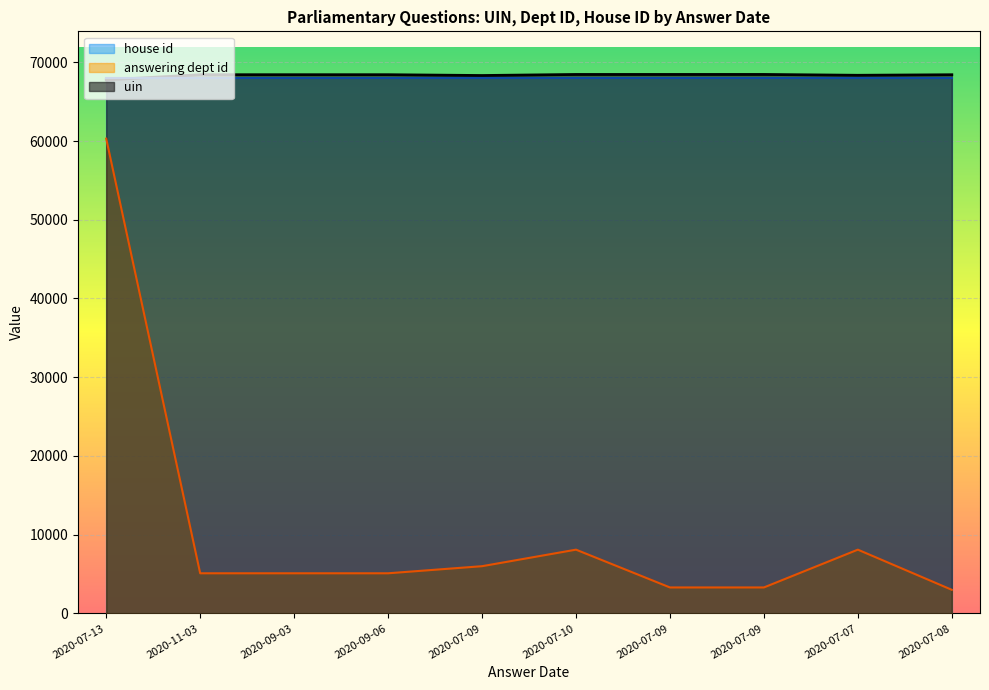

At which category is the sum across all series the highest?

2020-07-13